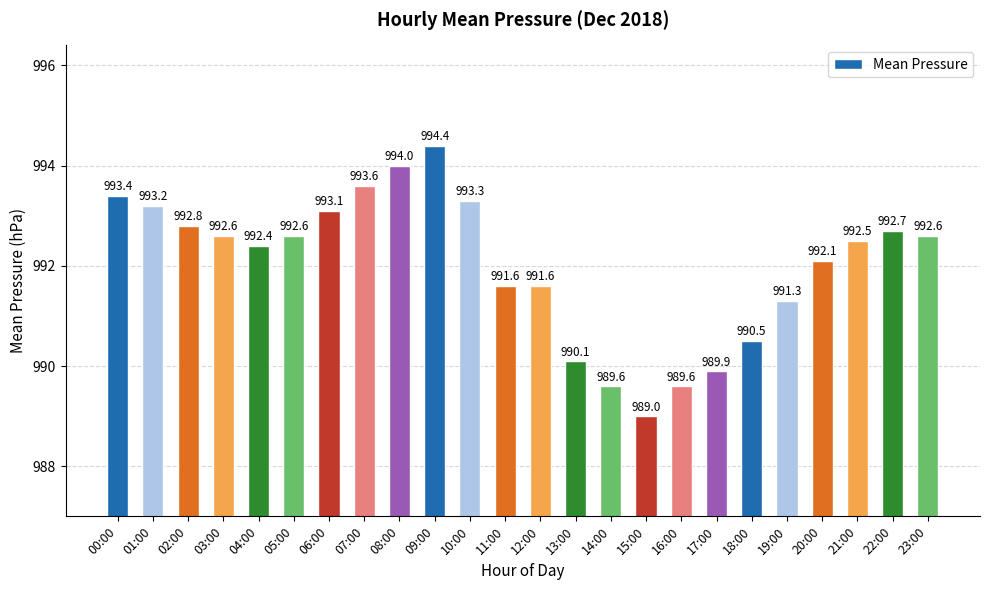

Count the number of categories in the chart.

24